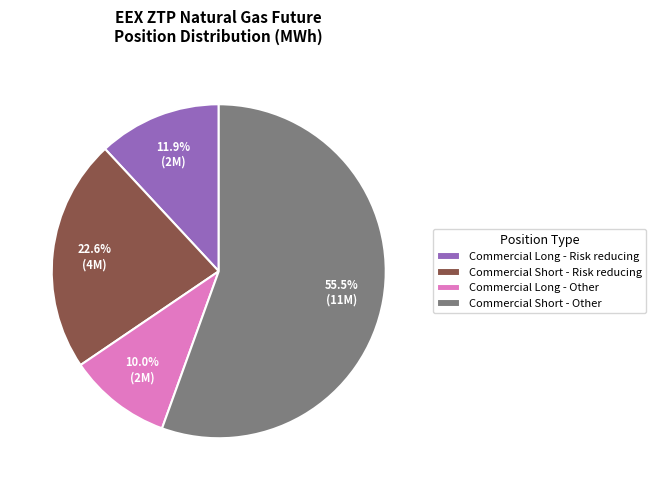

Rank the categories by value from highest to lowest.

Commercial Short - Other, Commercial Short - Risk reducing, Commercial Long - Risk reducing, Commercial Long - Other